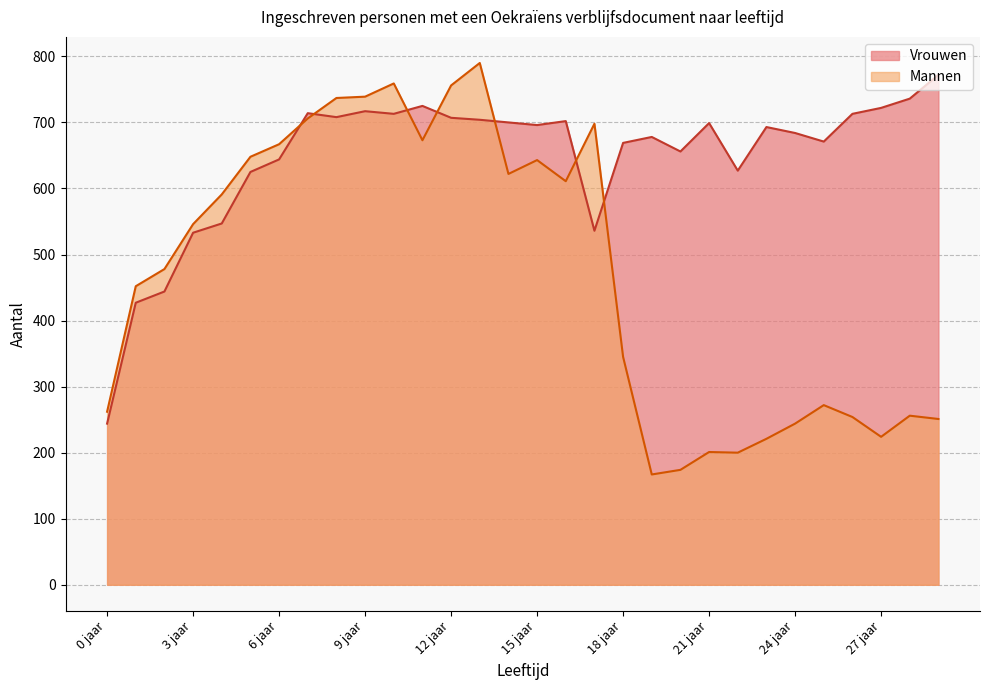

After their last crossing, which series has the higher values: Mannen or Vrouwen?

Vrouwen